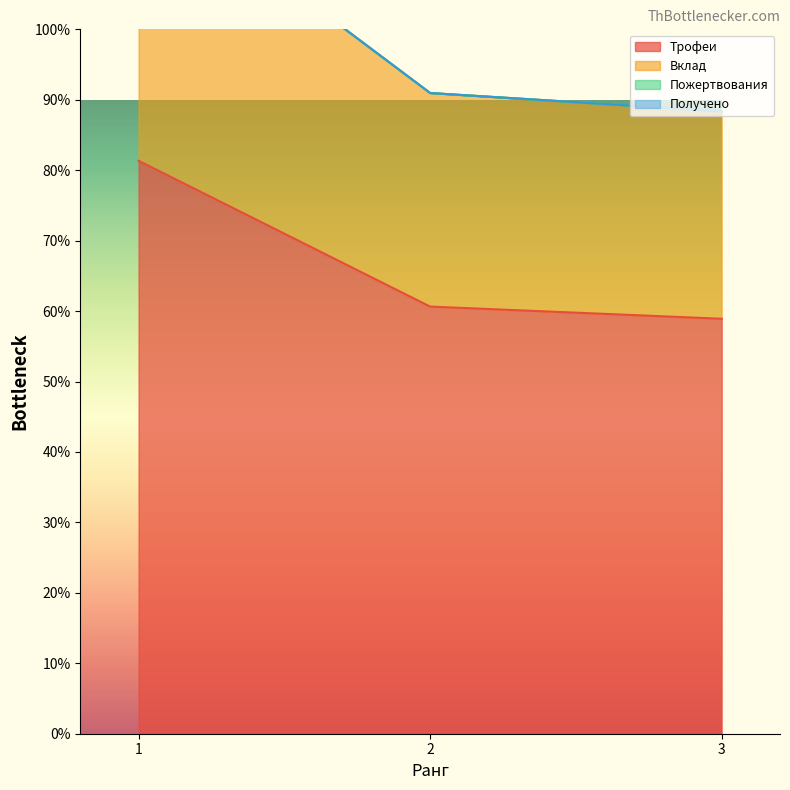

Reading left to right, transcribe all the data shown in this chart.

Трофеи: 8134	6064	5891
Вклад: 12201	9096	8836